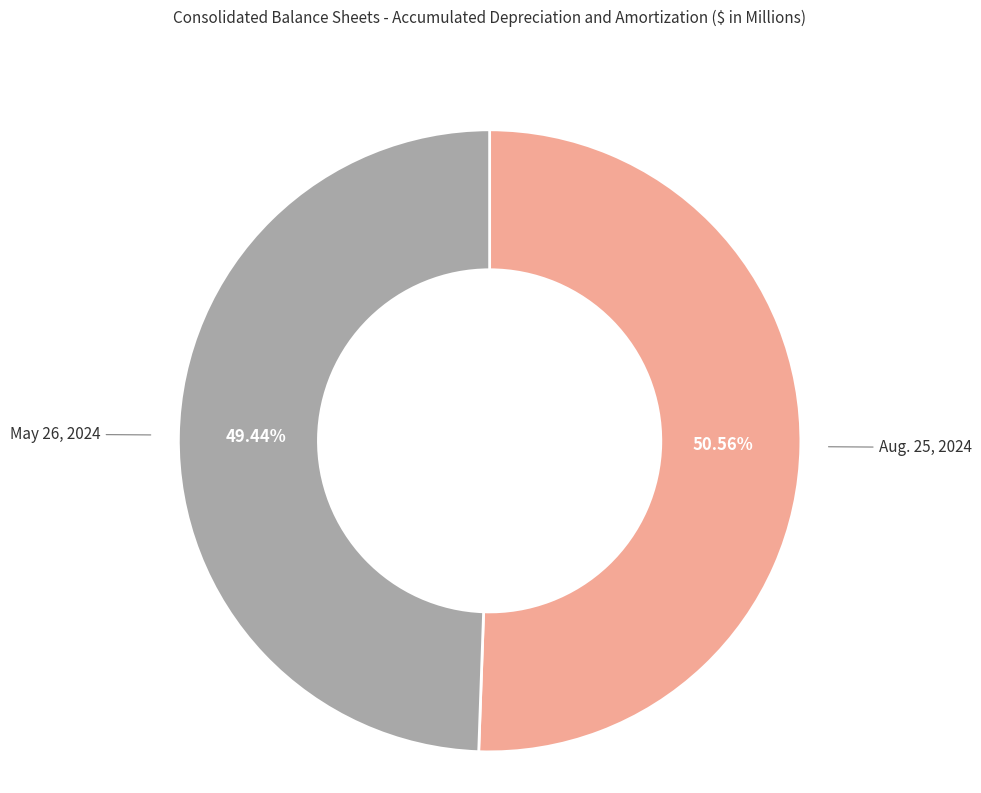

Does any single category account for the majority?

Yes